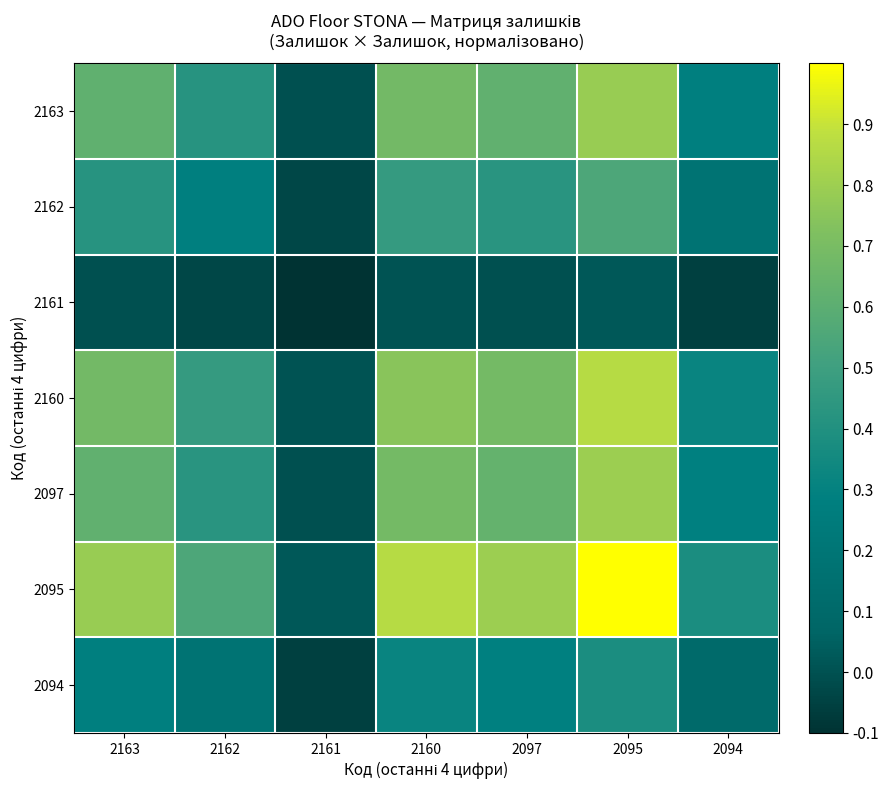

At how many categories does at least one series exceed 0?

7